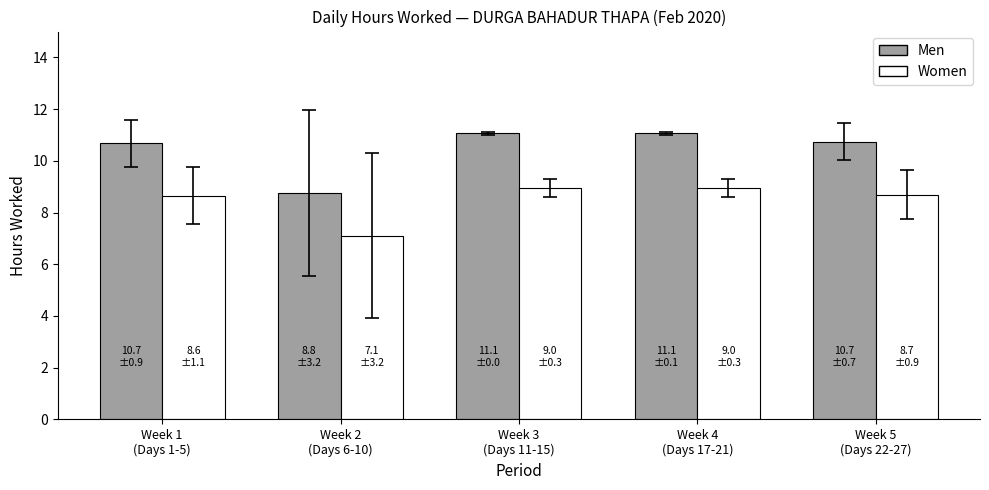

What is the sum of all Women values?

42.4